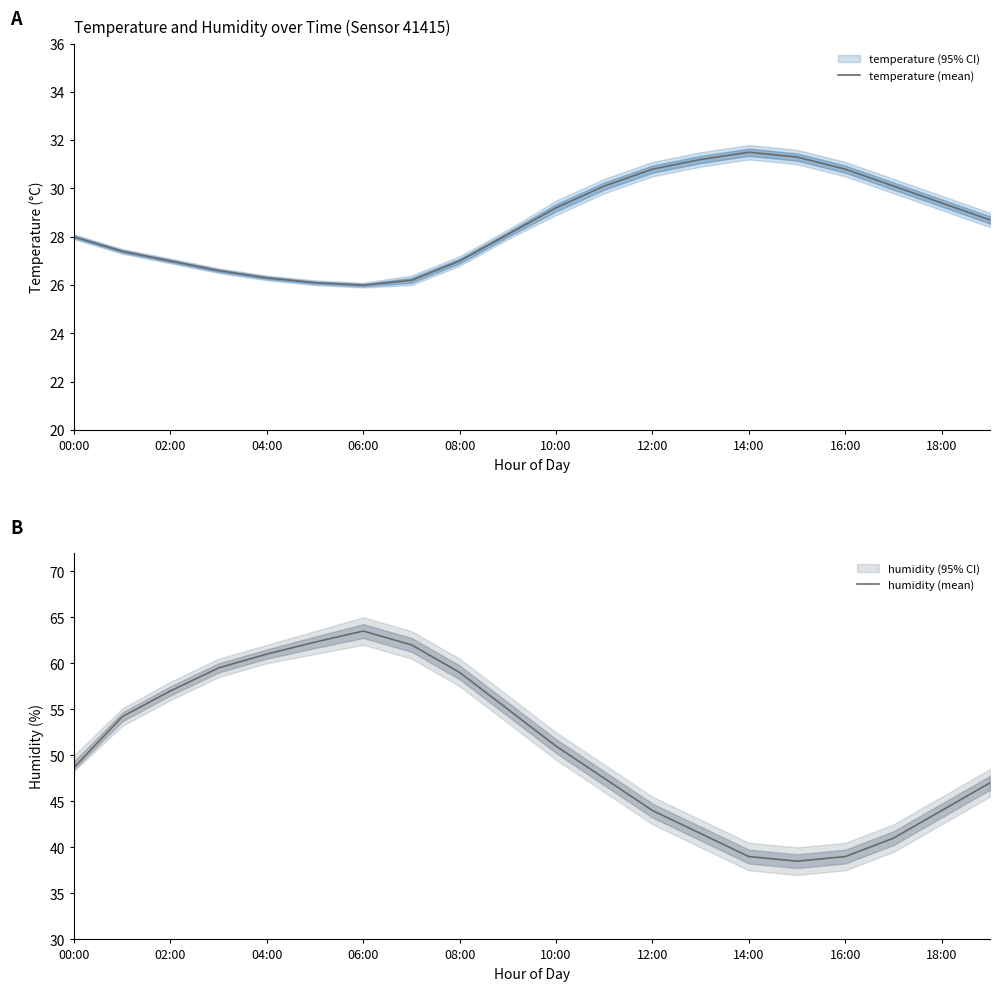

How many values in the humidity (mean) series are below 51?

10